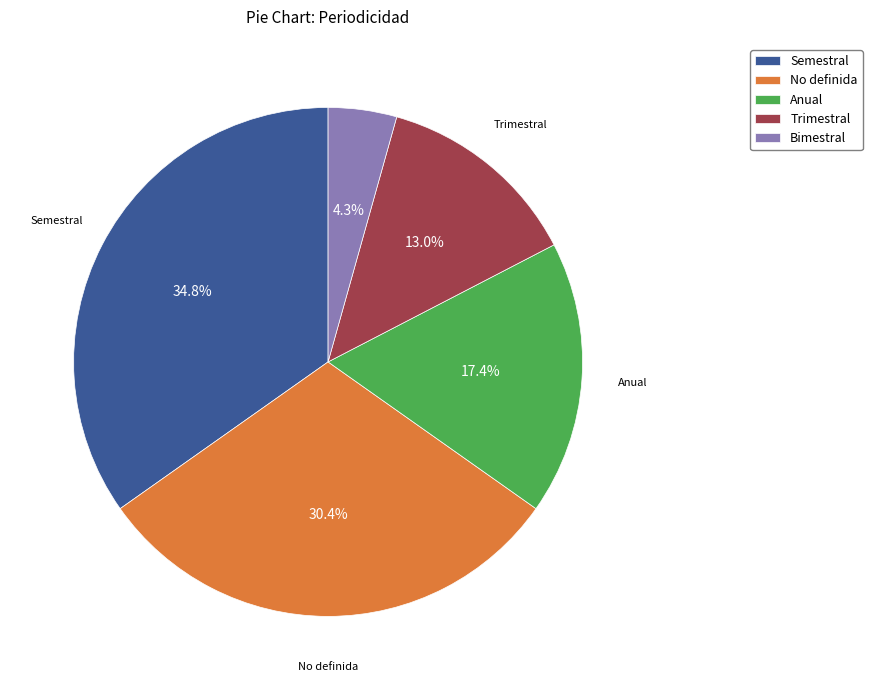

Does Anual account for over 50% of the chart?

No